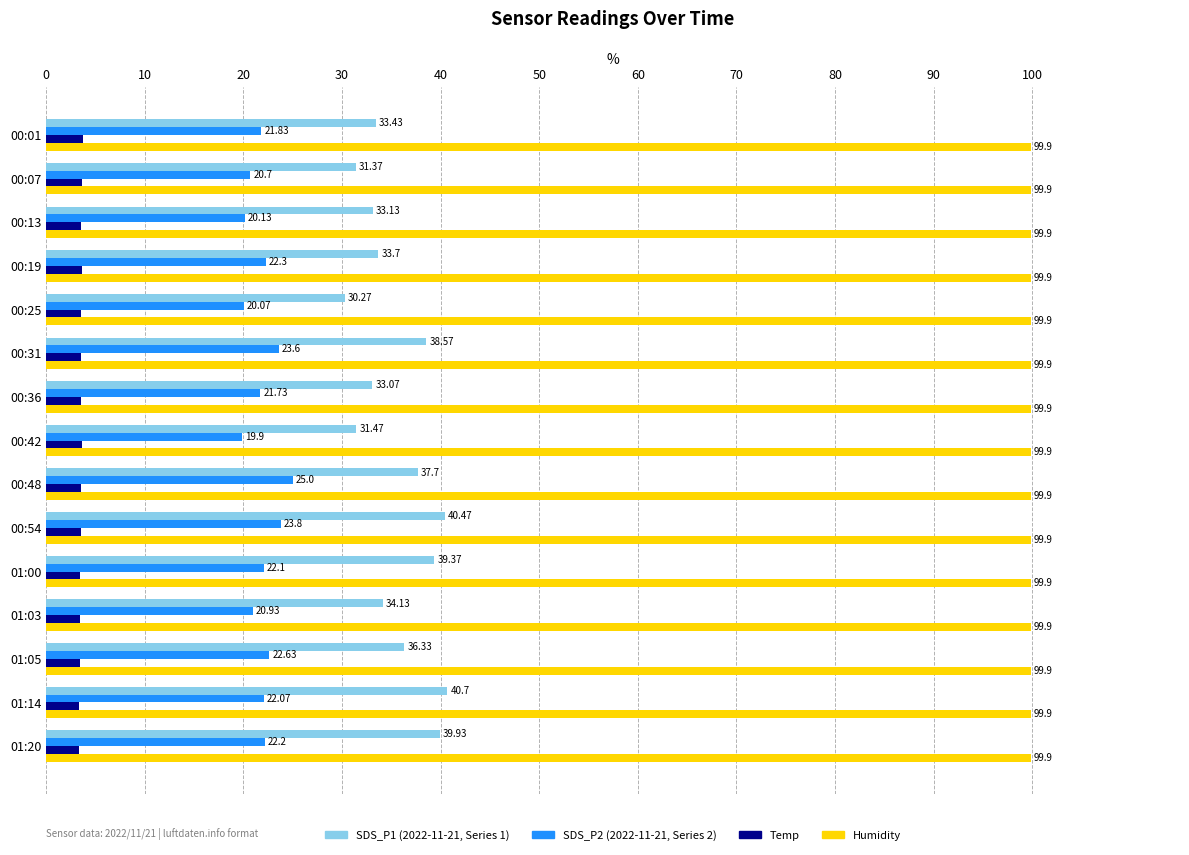

At which category is the sum across all series the highest?

00:54